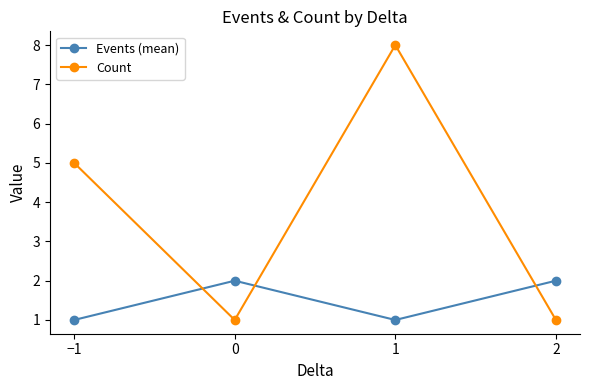

Does the chart display data point markers on the line(s)?

Yes